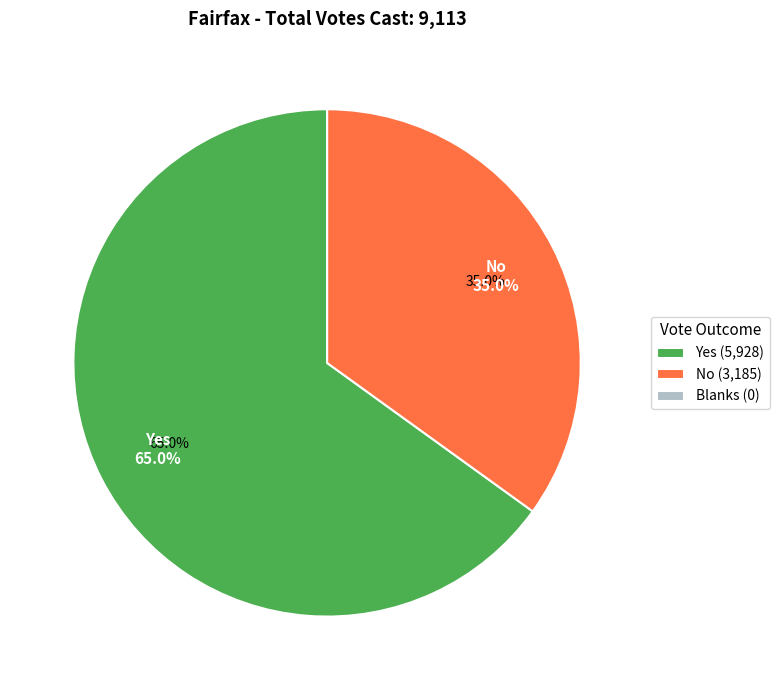

What is the largest slice in the pie chart?

Yes